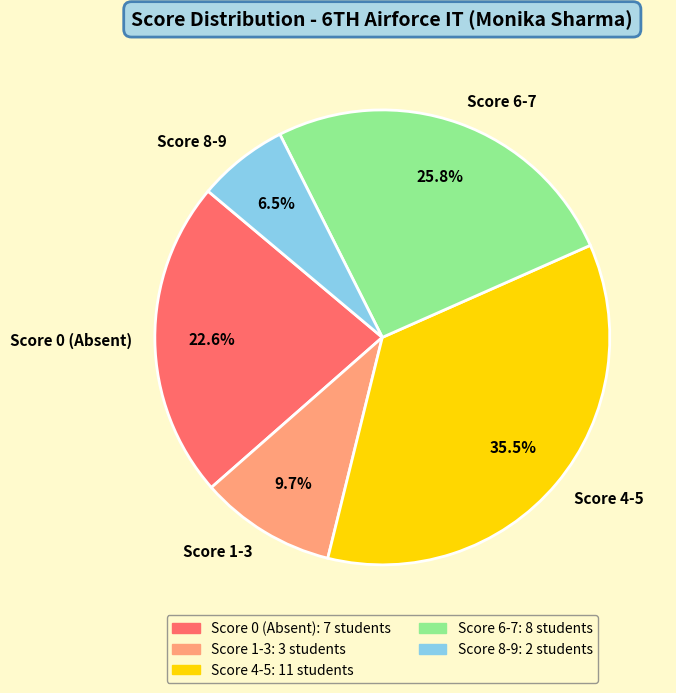

Rank the categories by value from highest to lowest.

Score 4-5, Score 6-7, Score 0 (Absent), Score 1-3, Score 8-9